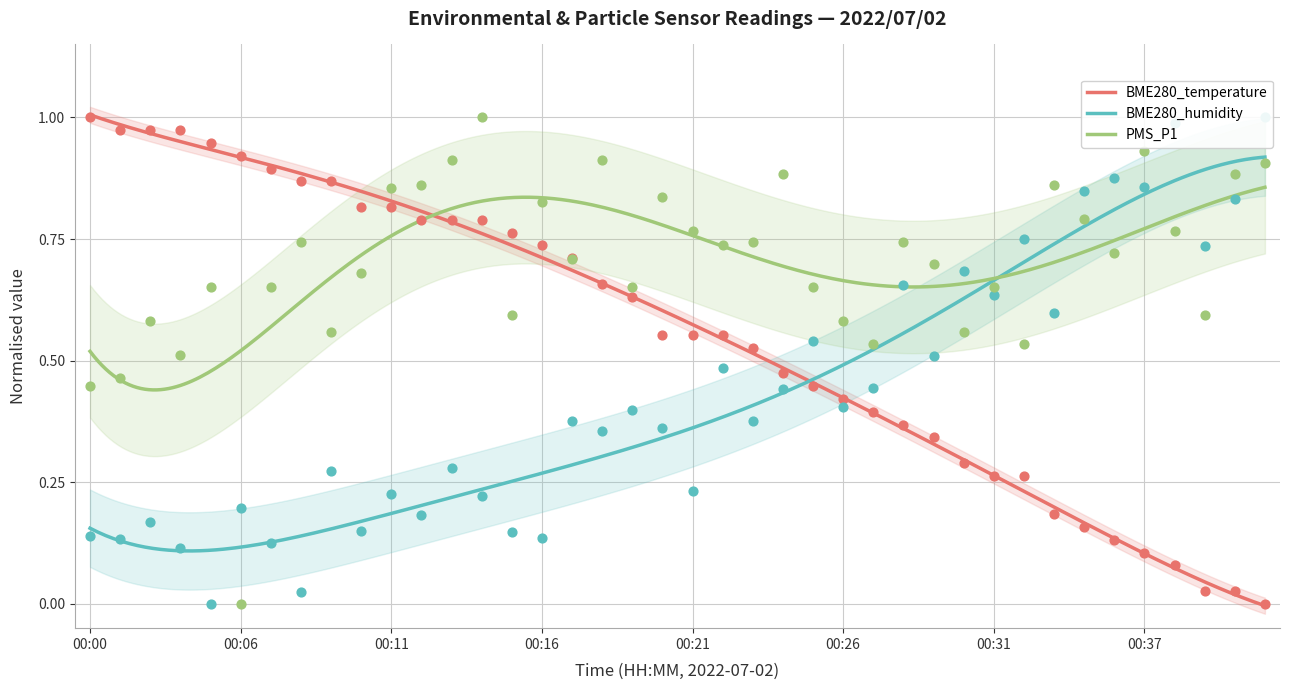

At which category is the sum across all series the highest?

00:14